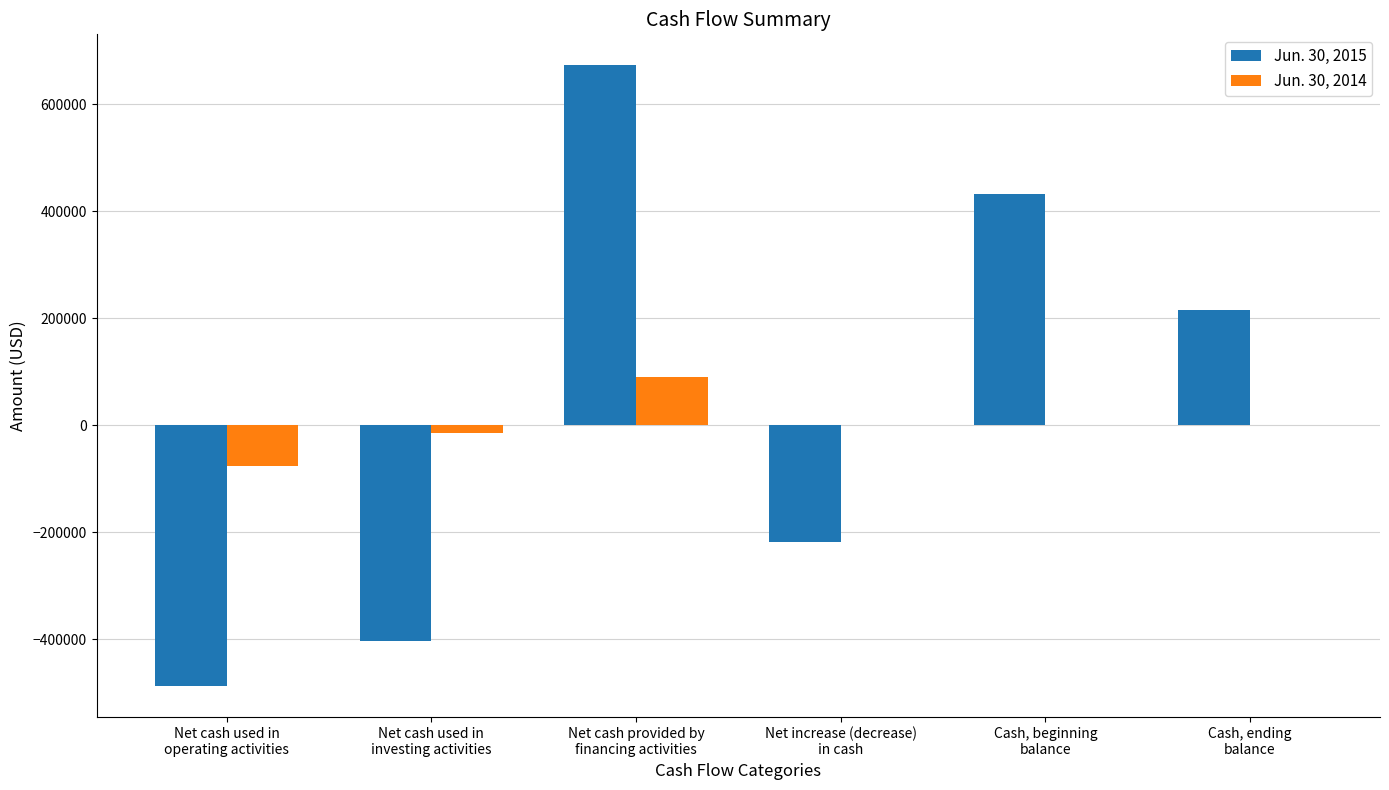

How many categories are shown in the chart?

6